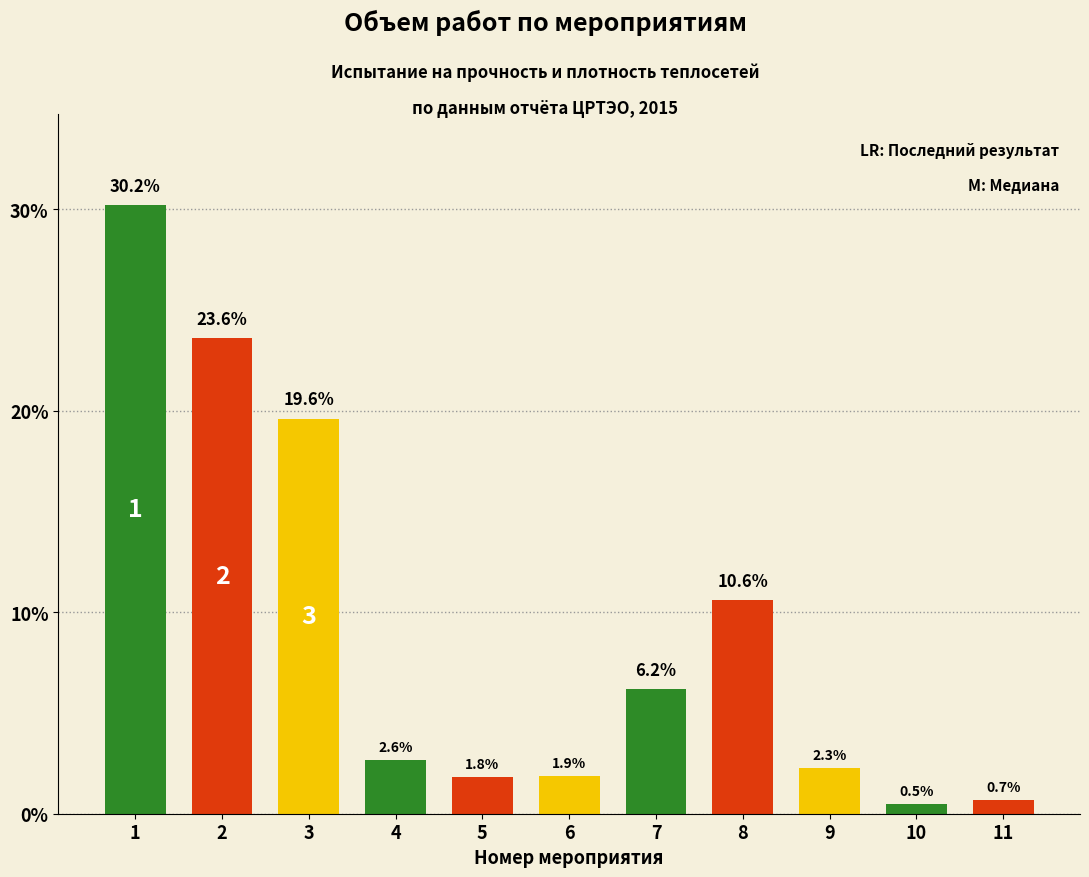

What is the difference between the maximum and minimum values?

29.7